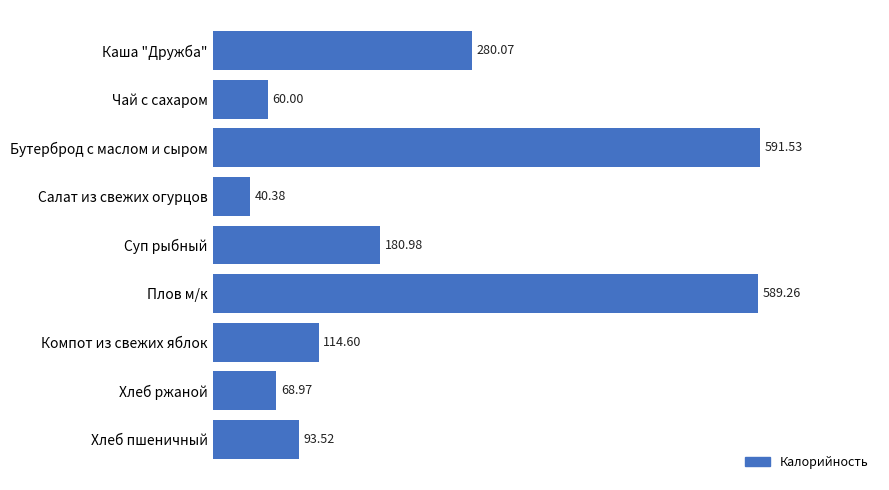

What is the average value?

224.4